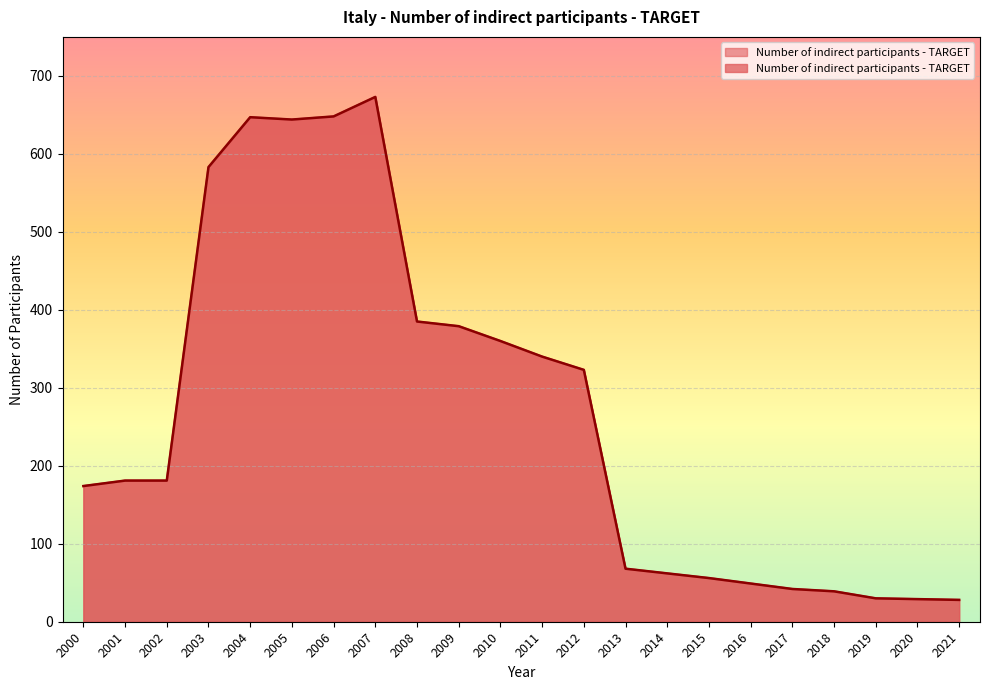

What is the value of the 12th point from the left?

340